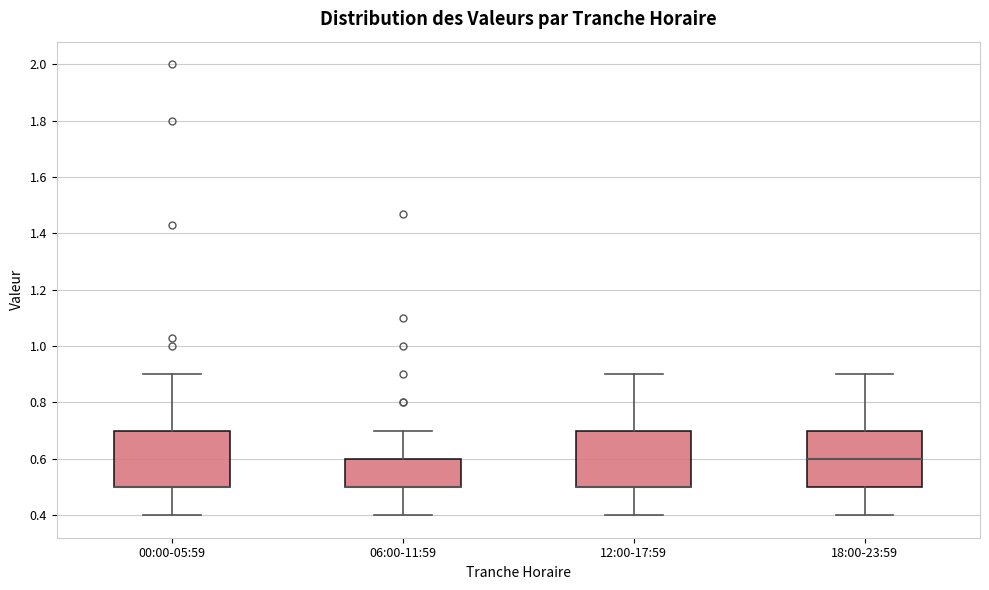

Reading left to right, transcribe this box plot: for each box, give where its median line is, the range the box spans, and where its two whiskers end, as read against the y-axis. The values are not printed on the chart, so give them approximately, as read against the axis.

00:00-05:59: median 0.5 (drawn on the box's lower edge), box 0.5 to 0.7, whiskers 0.4 to 0.9
06:00-11:59: median 0.5 (drawn on the box's lower edge), box 0.5 to 0.6, whiskers 0.4 to 0.7
12:00-17:59: median 0.5 (drawn on the box's lower edge), box 0.5 to 0.7, whiskers 0.4 to 0.9
18:00-23:59: median 0.6, box 0.5 to 0.7, whiskers 0.4 to 0.9